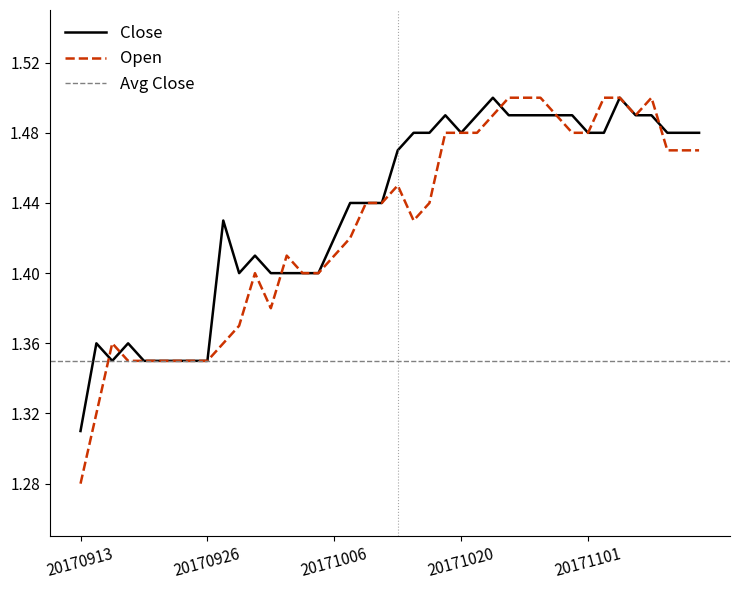

In Open, how many points are lower than both neighbors (excluding endpoints)?

3